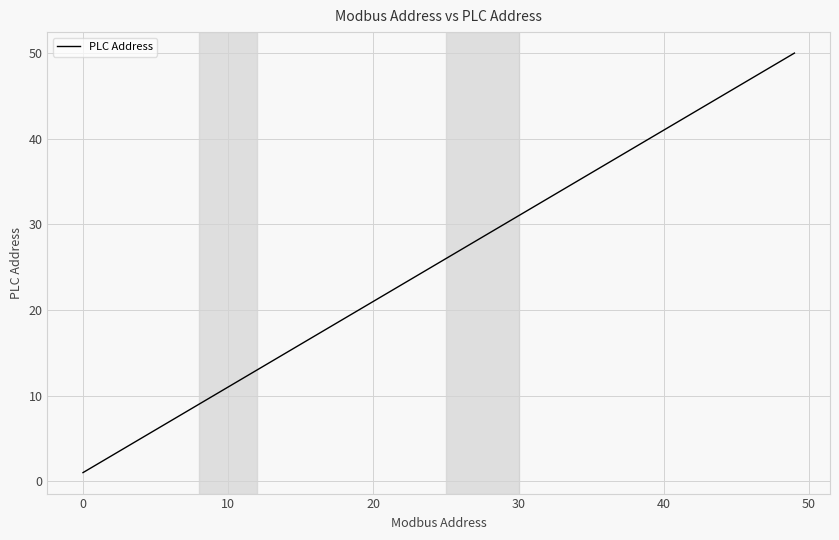

How many lines are shown in the chart?

1